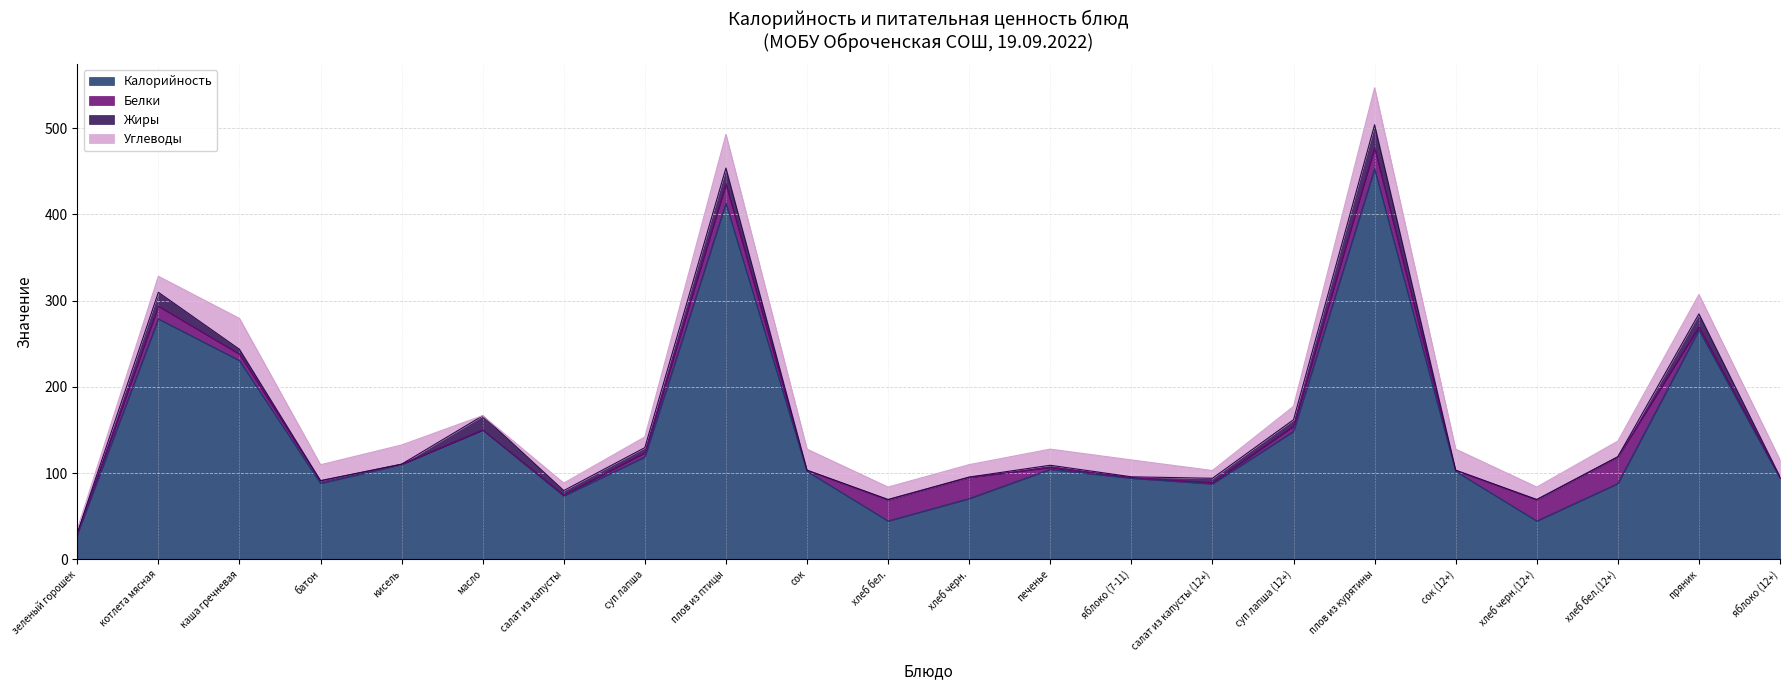

How many data points in Жиры are above 2?

11